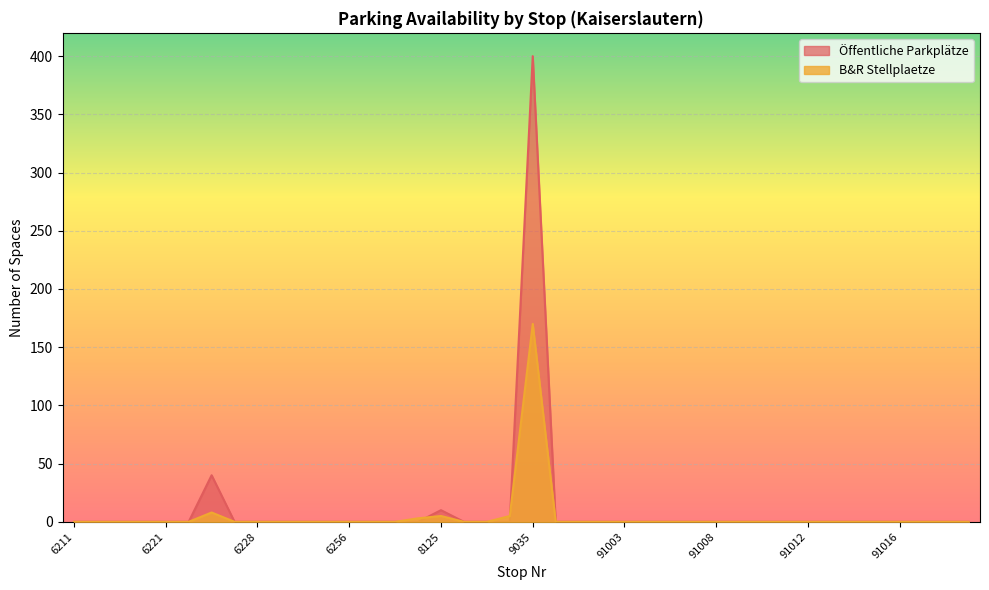

Is it true that B&R Stellplaetze equals 170 at 9035?

True